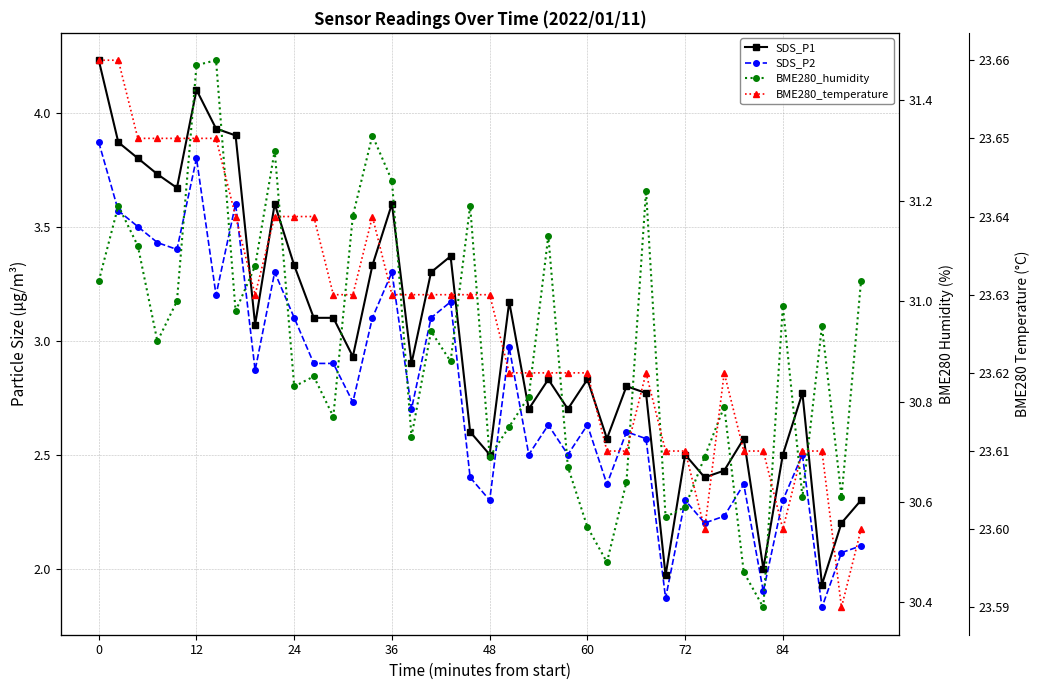

Read the BME280_temperature value at 23.

23.6